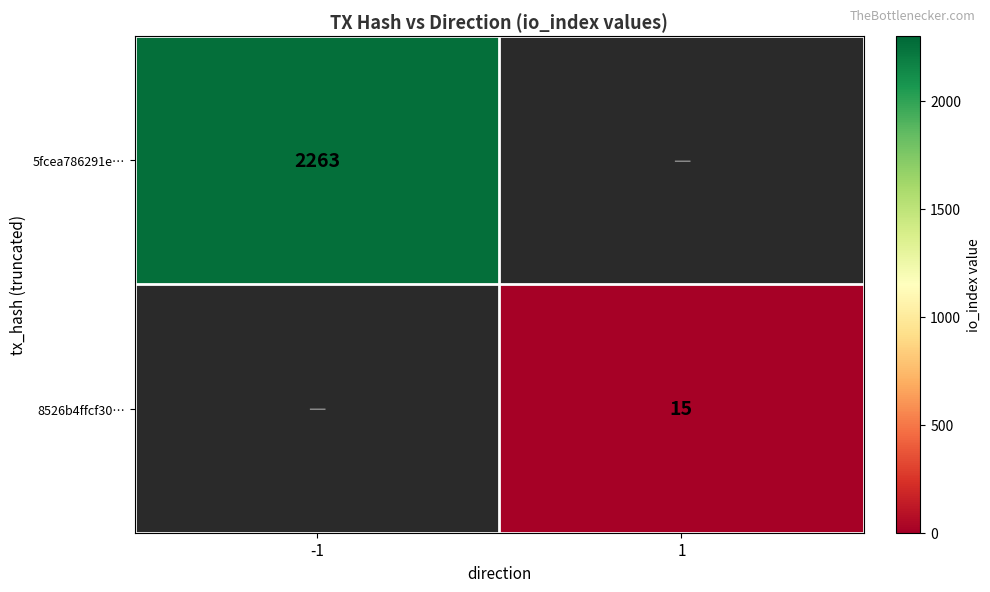

The 8526b4ffcf30… series shows 9 at 1. True or false?

False